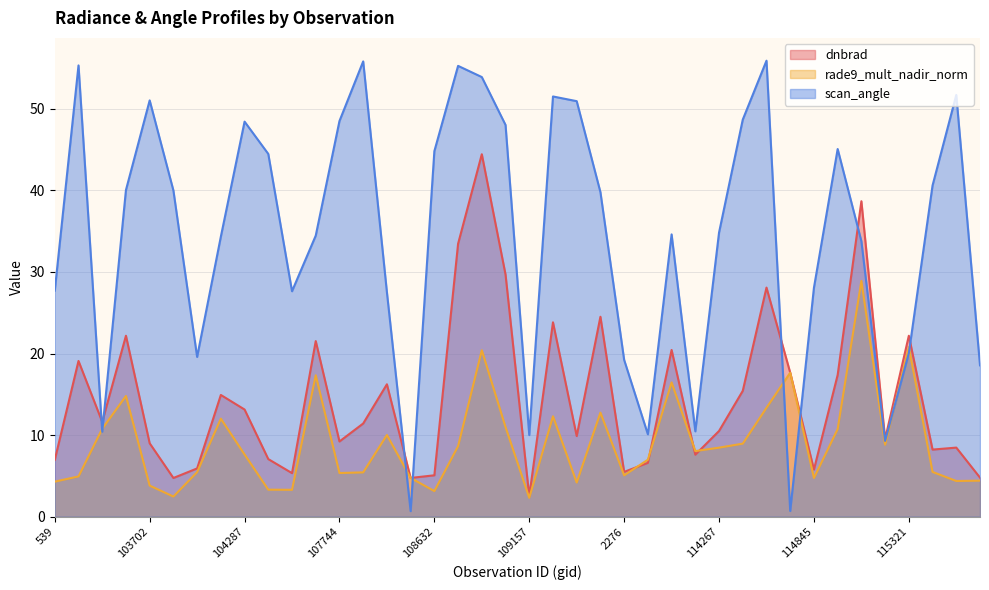

Does the chart display data point markers on the line(s)?

No